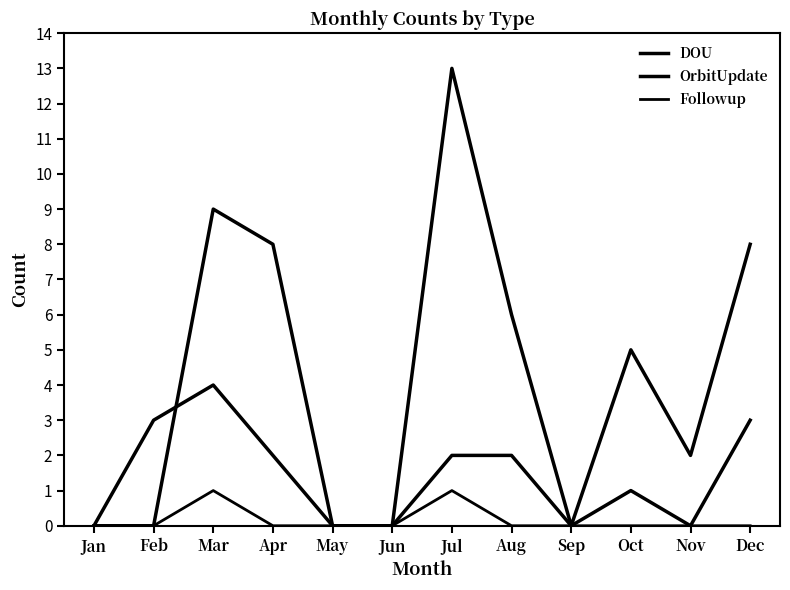

At Jan, list the series in order from smallest to largest.

DOU, OrbitUpdate, Followup